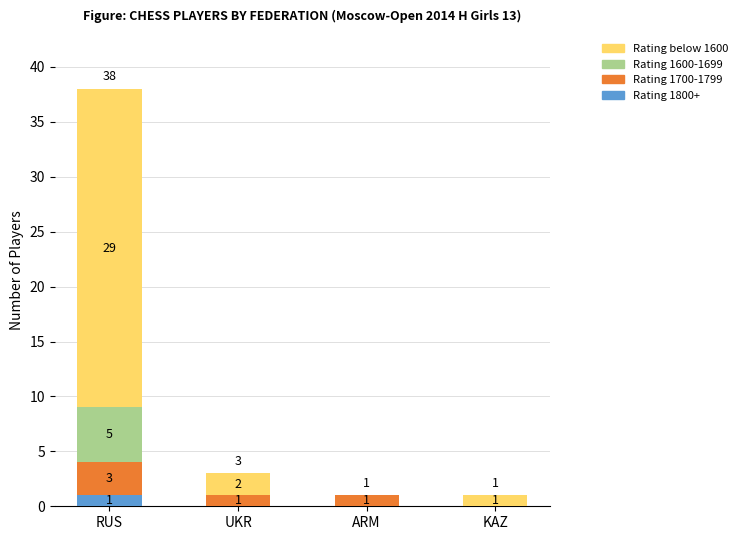

Reading right to left, what are the values for Rating 1800+?

KAZ=0	ARM=0	UKR=0	RUS=1